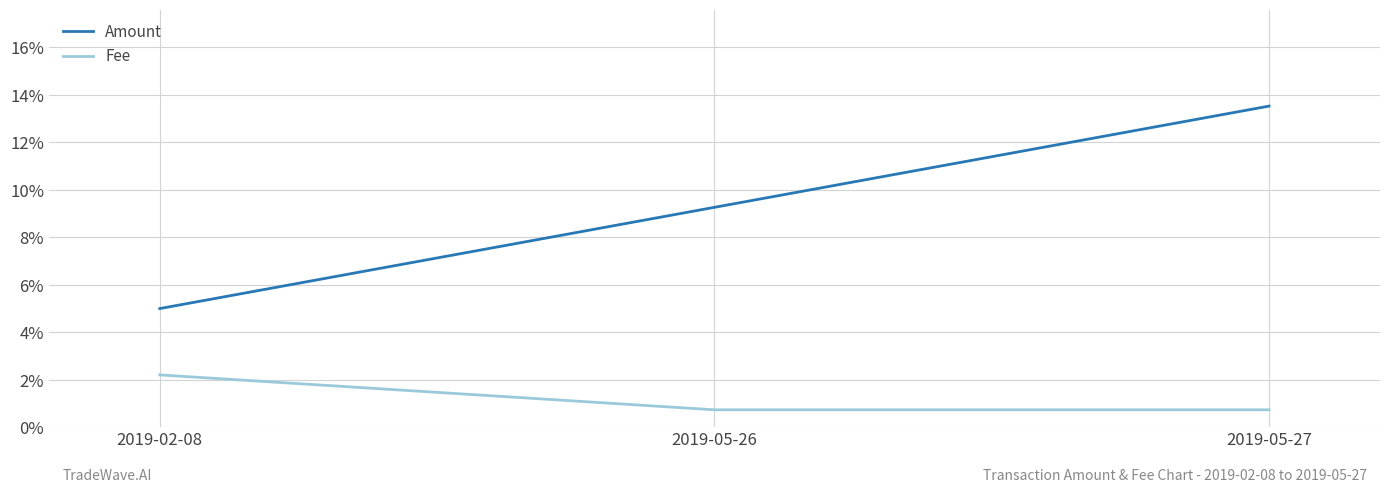

List the series in order of their peak value, lowest first.

Fee, Amount